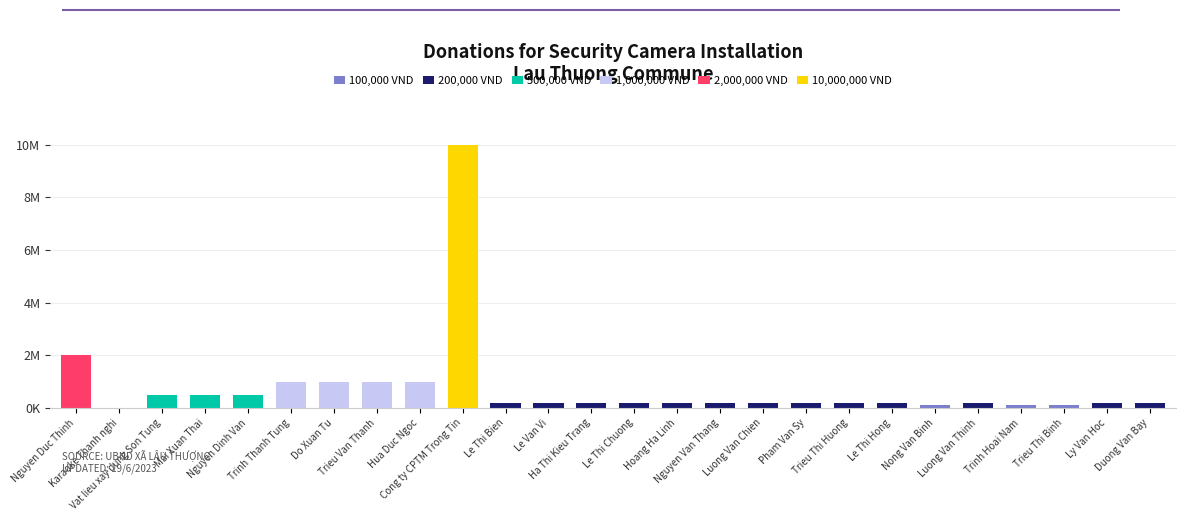

The 100,000 VND series shows -52400 at Le Van Vi. True or false?

False